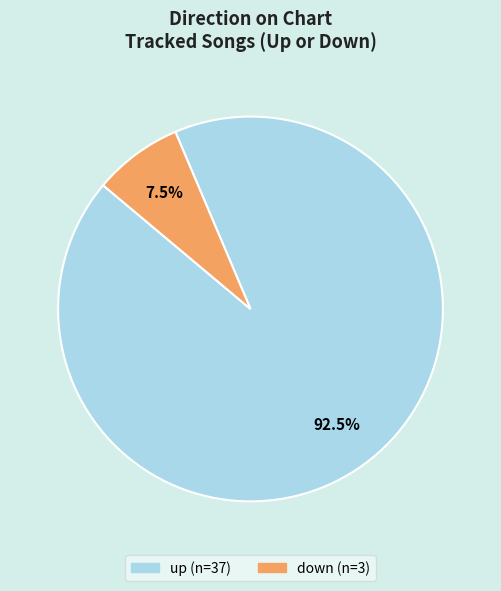

Do down and up together represent more than half of the pie?

Yes